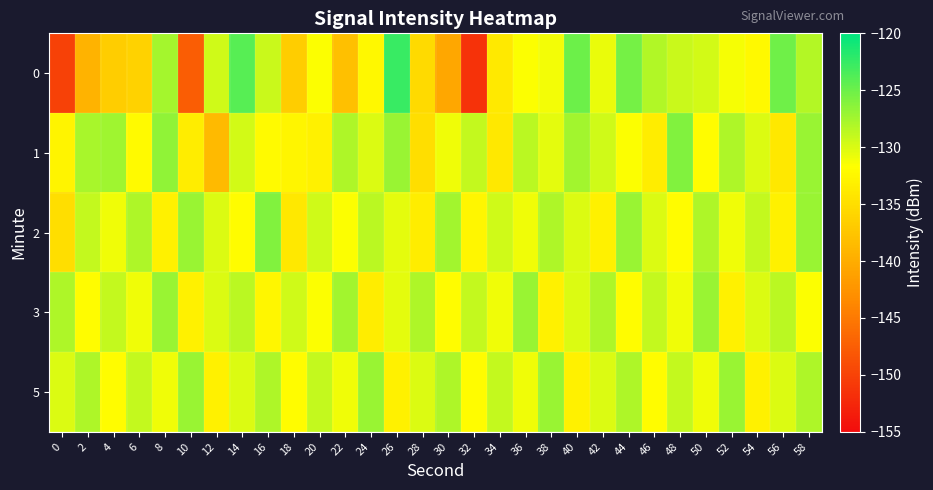

What is the total value across all series at 24?

-651.3